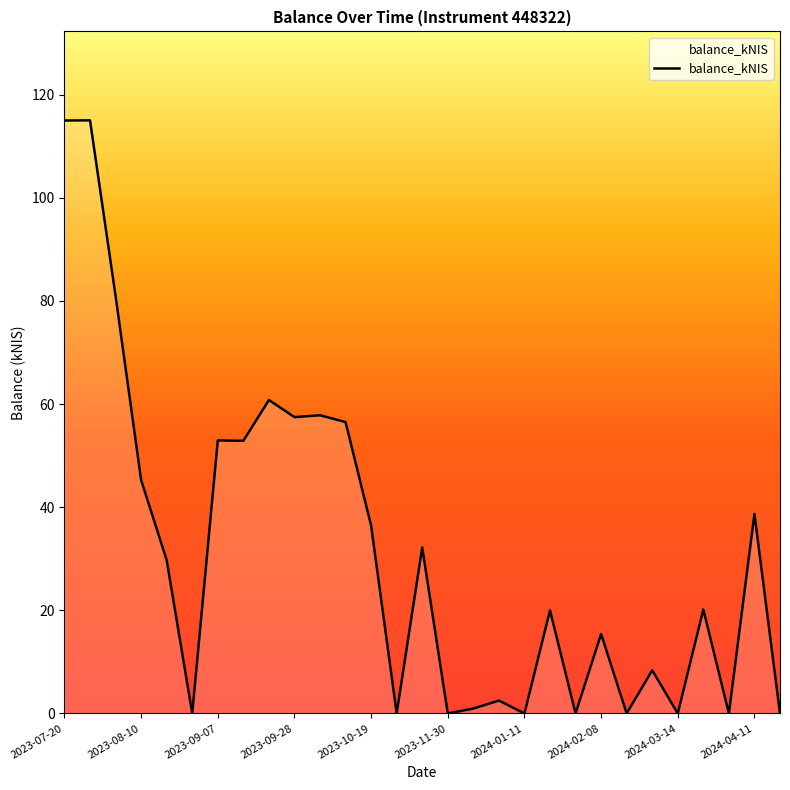

What is the maximum value shown in the chart?

115.0